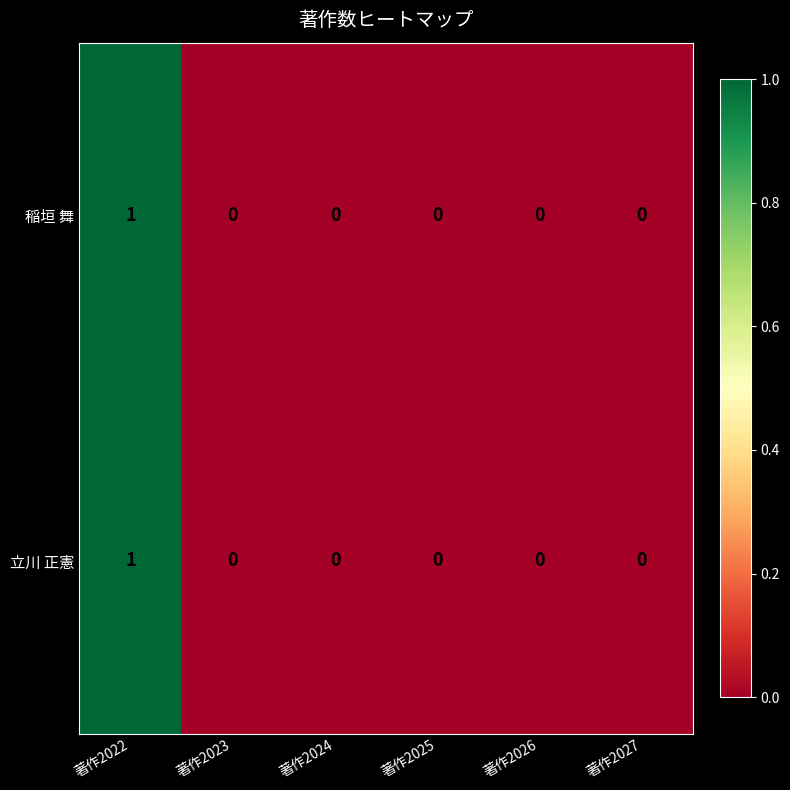

Which label corresponds to the largest value in the chart?

著作2022